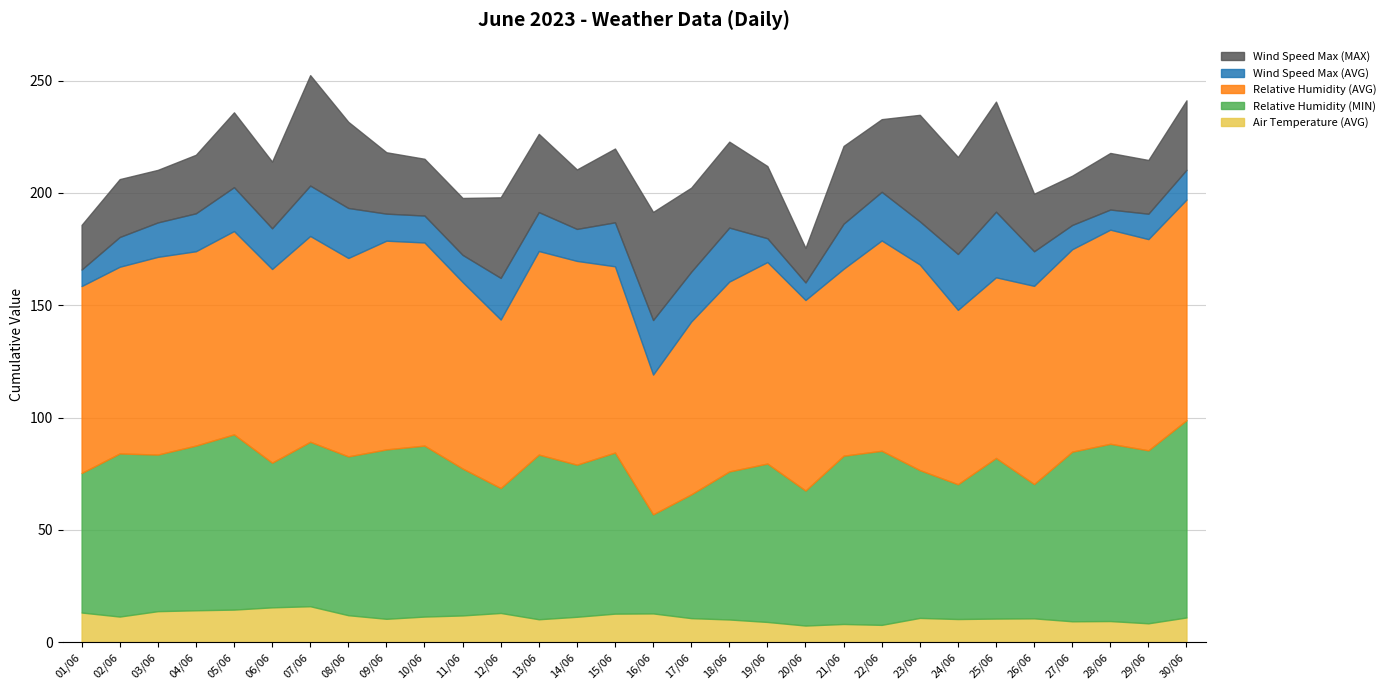

What is the sum of the Wind Speed Max (MAX) values at 16/06 and 01/06?

68.0